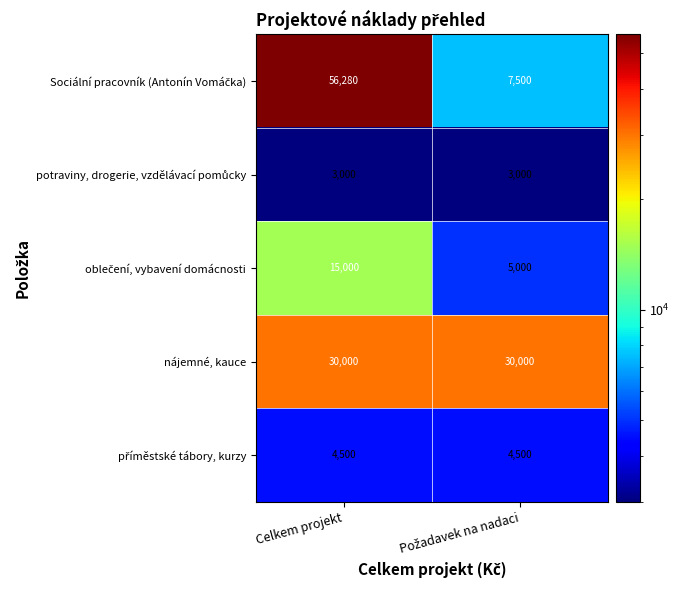

At which category is the sum across all series the highest?

Celkem projekt